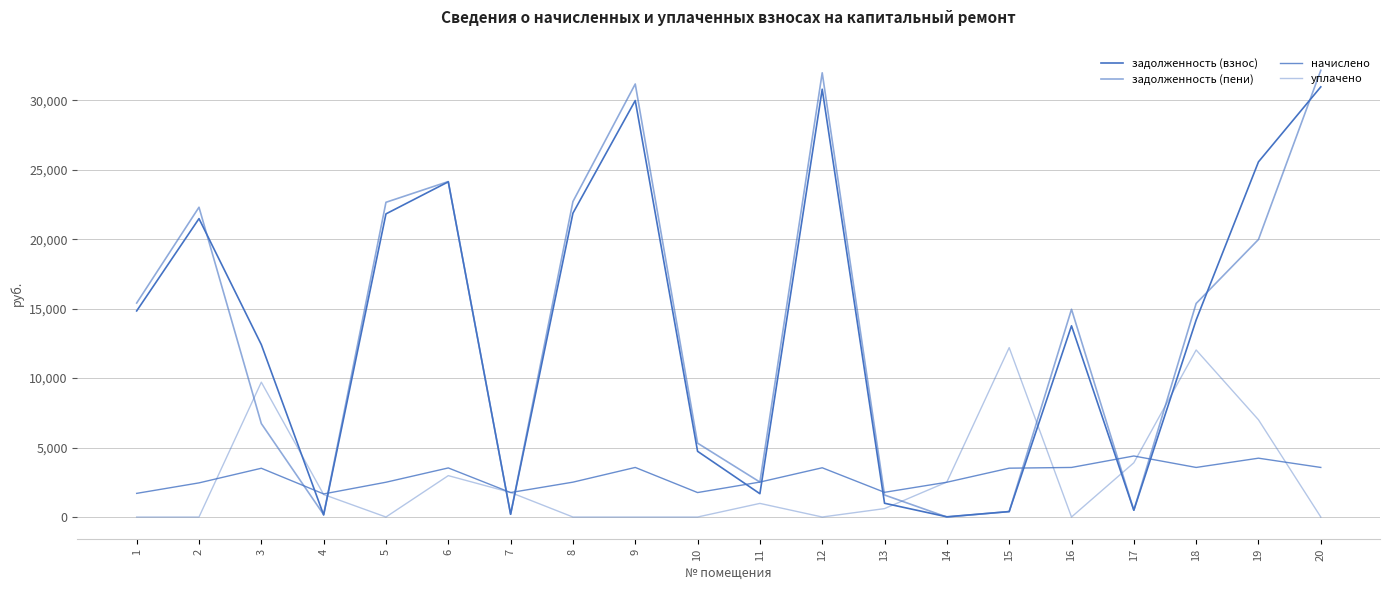

Is the value of задолженность (взнос) at 16 greater than the value of задолженность (пени) at 15?

Yes